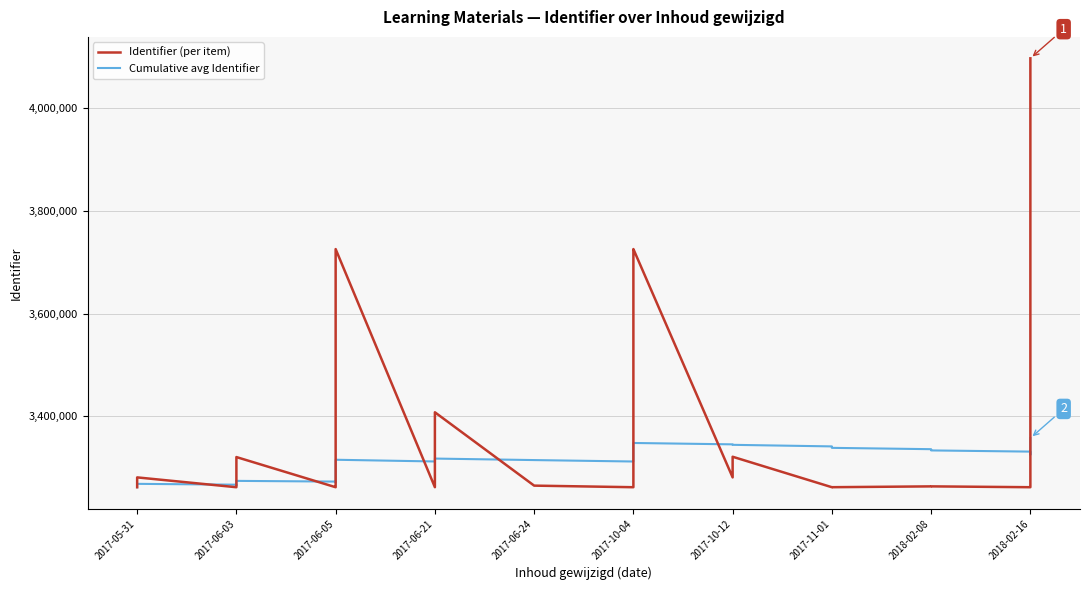

Which series has the widest spread of values?

Identifier (per item)